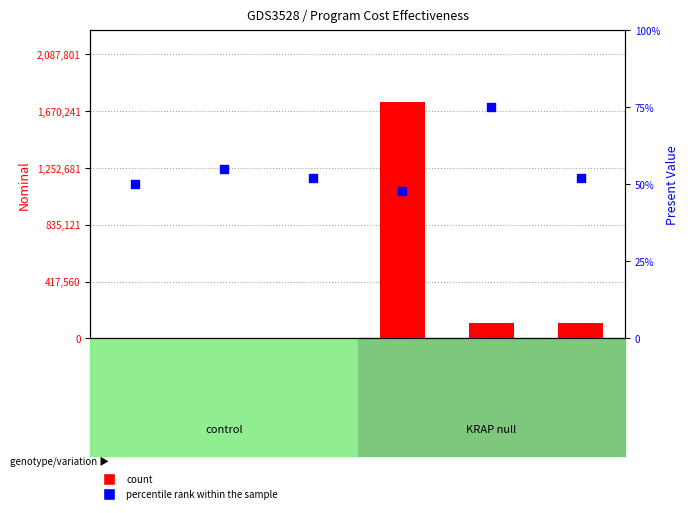

What are all the series names shown in the legend?

count, percentile rank within the sample